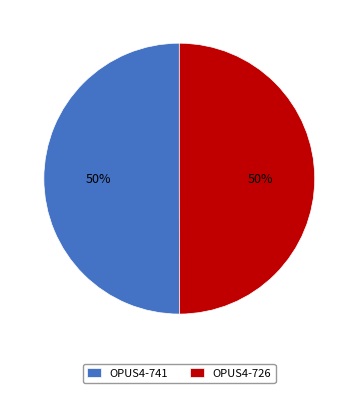

The OPUS4-726 slice represents 60% of the pie. True or false?

False